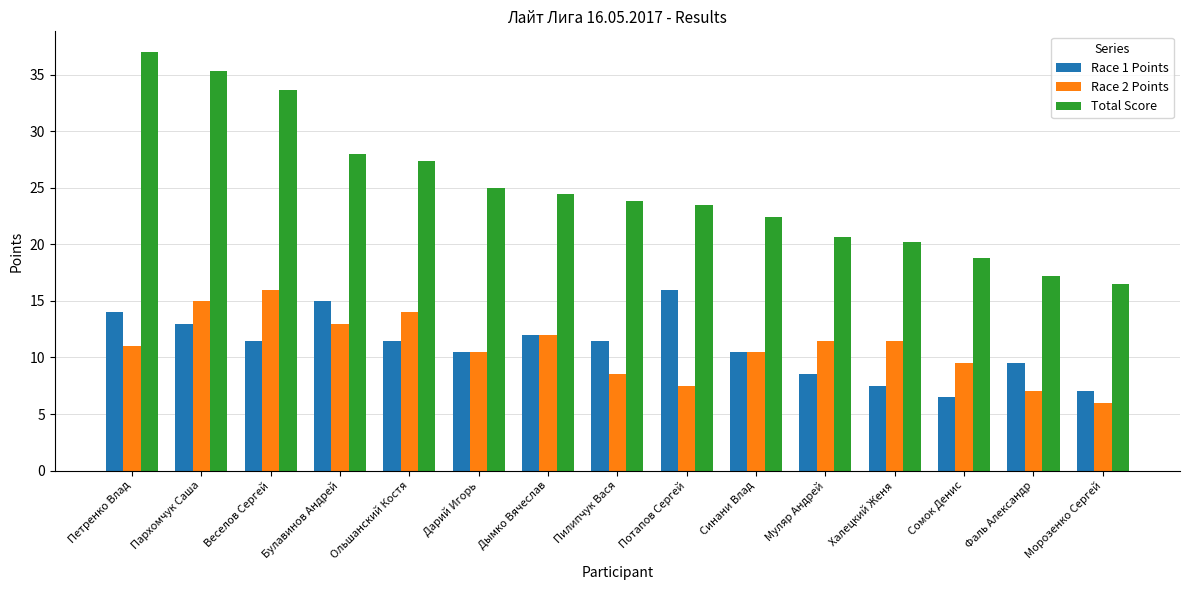

What is the sum of the Race 1 Points values at Морозенко Сергей and Пилипчук Вася?

18.5